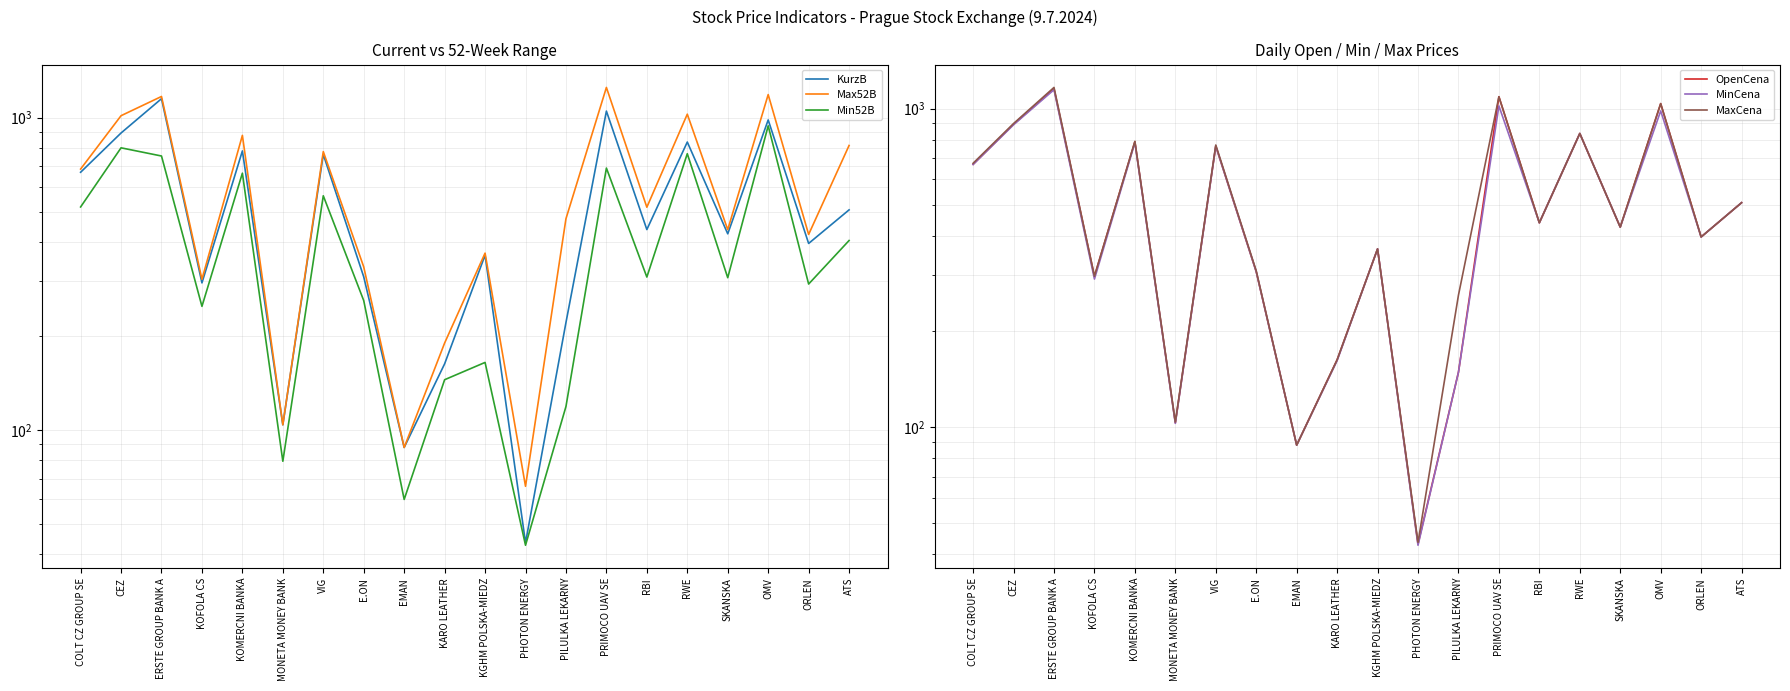

Reading left to right, list all the values displayed in this chart.

KurzB: COLT CZ GROUP SE=669.0	CEZ=893.5	ERSTE GROUP BANK A=1150.5	KOFOLA CS=296.0	KOMERCNI BANKA=783.0	MONETA MONEY BANK=104.0	VIG=763.0	E.ON=309.5	EMAN=88.0	KARO LEATHER=163.0	KGHM POLSKA-MIEDZ=363.1	PHOTON ENERGY=43.6	PILULKA LEKARNY=221.0	PRIMOCO UAV SE=1050.0	RBI=438.5	RWE=835.9	SKANSKA=425.0	OMV=983.8	ORLEN=395.9	ATS=507.0
Max52B: COLT CZ GROUP SE=685.0	CEZ=1015.0	ERSTE GROUP BANK A=1169.5	KOFOLA CS=304.0	KOMERCNI BANKA=878.0	MONETA MONEY BANK=104.0	VIG=779.0	E.ON=333.0	EMAN=88.0	KARO LEATHER=190.0	KGHM POLSKA-MIEDZ=368.6	PHOTON ENERGY=66.1	PILULKA LEKARNY=475.0	PRIMOCO UAV SE=1250.0	RBI=517.0	RWE=1026.4	SKANSKA=438.2	OMV=1186.0	ORLEN=423.0	ATS=815.0
Min52B: COLT CZ GROUP SE=518.0	CEZ=801.0	ERSTE GROUP BANK A=754.1	KOFOLA CS=249.0	KOMERCNI BANKA=664.5	MONETA MONEY BANK=79.5	VIG=562.5	E.ON=259.8	EMAN=60.0	KARO LEATHER=145.0	KGHM POLSKA-MIEDZ=164.7	PHOTON ENERGY=42.8	PILULKA LEKARNY=119.0	PRIMOCO UAV SE=690.0	RBI=309.0	RWE=767.0	SKANSKA=307.5	OMV=942.0	ORLEN=293.5	ATS=404.5
OpenCena: COLT CZ GROUP SE=669.0	CEZ=893.5	ERSTE GROUP BANK A=1155.0	KOFOLA CS=298.0	KOMERCNI BANKA=788.0	MONETA MONEY BANK=103.4	VIG=763.0	E.ON=308.0	EMAN=88.0	KARO LEATHER=163.0	KGHM POLSKA-MIEDZ=363.1	PHOTON ENERGY=43.1	PILULKA LEKARNY=149.0	PRIMOCO UAV SE=1090.0	RBI=438.5	RWE=835.9	SKANSKA=425.0	OMV=1037.0	ORLEN=395.9	ATS=507.0
MinCena: COLT CZ GROUP SE=668.0	CEZ=890.0	ERSTE GROUP BANK A=1146.5	KOFOLA CS=292.0	KOMERCNI BANKA=782.0	MONETA MONEY BANK=103.0	VIG=763.0	E.ON=308.0	EMAN=88.0	KARO LEATHER=162.0	KGHM POLSKA-MIEDZ=363.1	PHOTON ENERGY=42.7	PILULKA LEKARNY=149.0	PRIMOCO UAV SE=1020.0	RBI=438.5	RWE=835.9	SKANSKA=425.0	OMV=983.8	ORLEN=395.9	ATS=507.0
MaxCena: COLT CZ GROUP SE=674.0	CEZ=898.0	ERSTE GROUP BANK A=1165.5	KOFOLA CS=298.0	KOMERCNI BANKA=789.5	MONETA MONEY BANK=104.0	VIG=769.0	E.ON=309.9	EMAN=88.0	KARO LEATHER=163.0	KGHM POLSKA-MIEDZ=363.1	PHOTON ENERGY=43.6	PILULKA LEKARNY=260.0	PRIMOCO UAV SE=1090.0	RBI=438.5	RWE=835.9	SKANSKA=425.0	OMV=1037.0	ORLEN=395.9	ATS=507.0